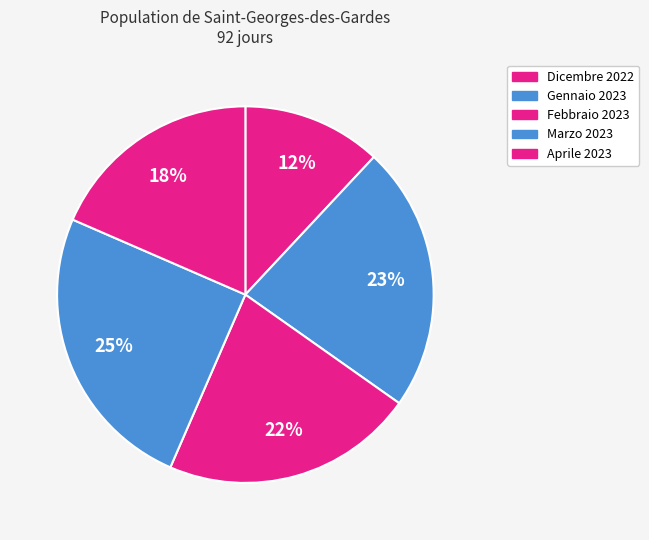

Rank the categories by value from highest to lowest.

Marzo 2023, Gennaio 2023, Febbraio 2023, Aprile 2023, Dicembre 2022